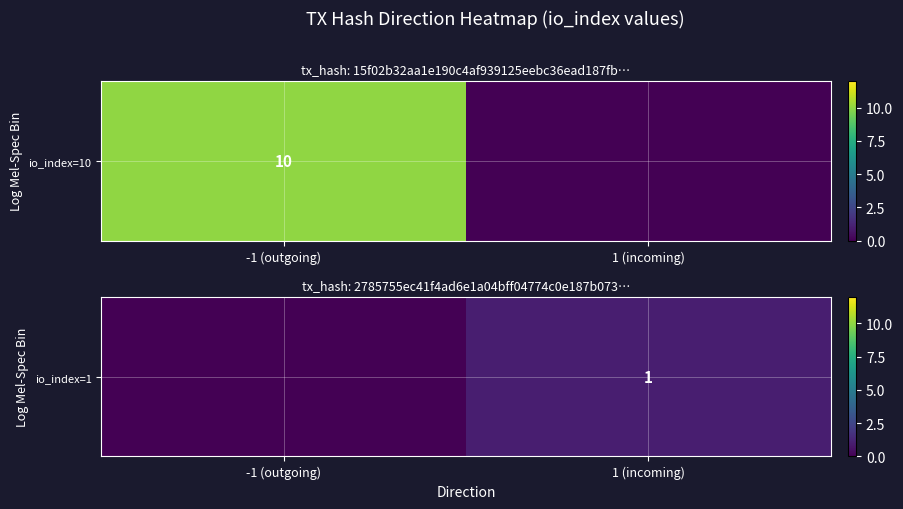

What is the sum of all values?

1